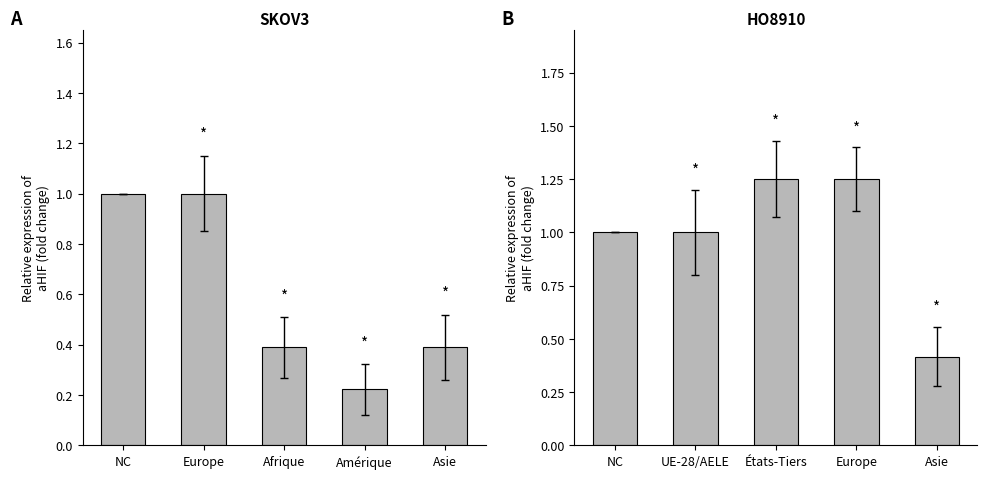

What position from the left is Asie?

5